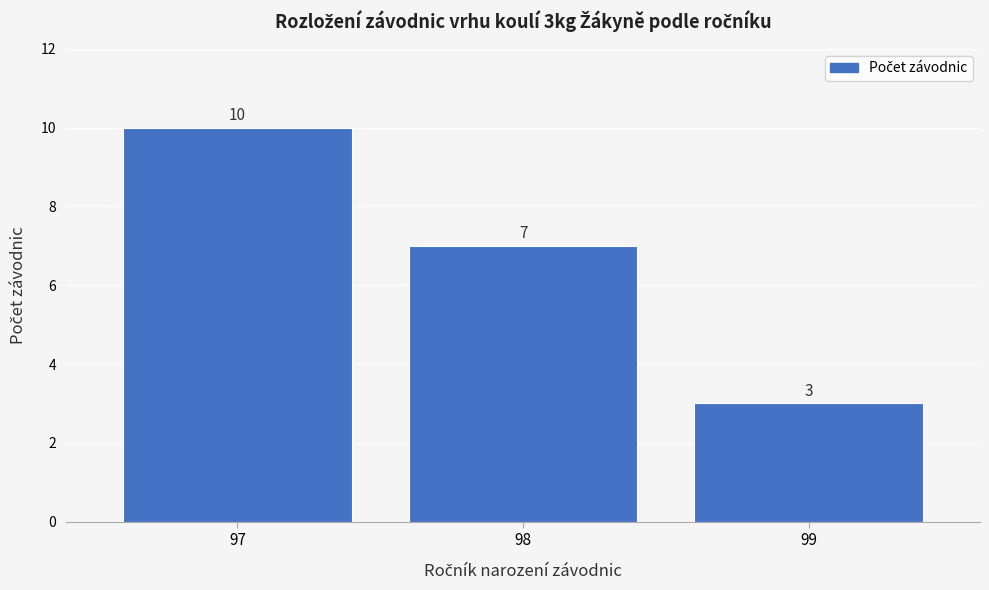

Reading right to left, transcribe all the data shown in this chart.

99=3	98=7	97=10